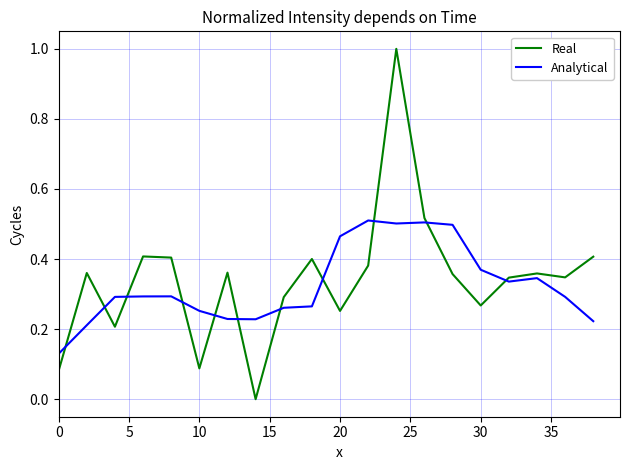

How many series are shown in this chart?

2